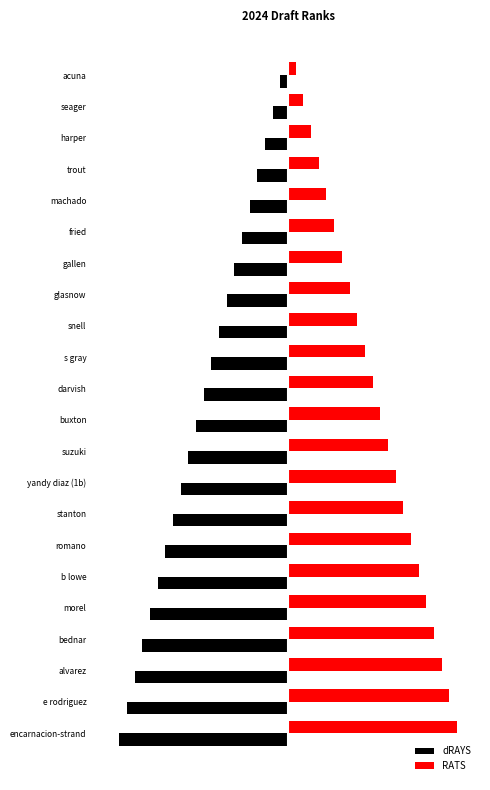

What is the difference between the maximum and minimum values in the RATS series?

21